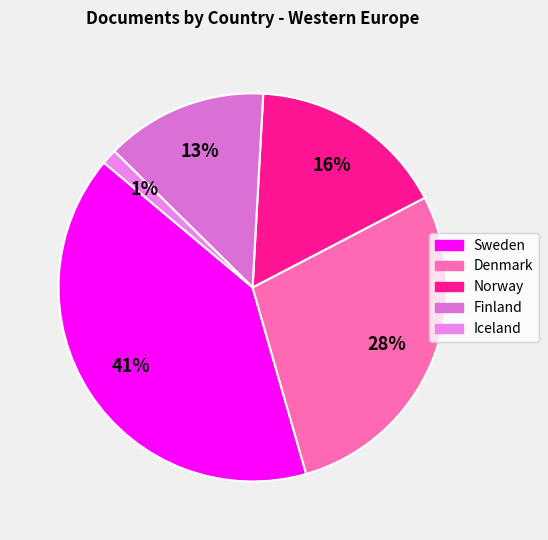

What percentage do Iceland and Norway together represent?

17.7%